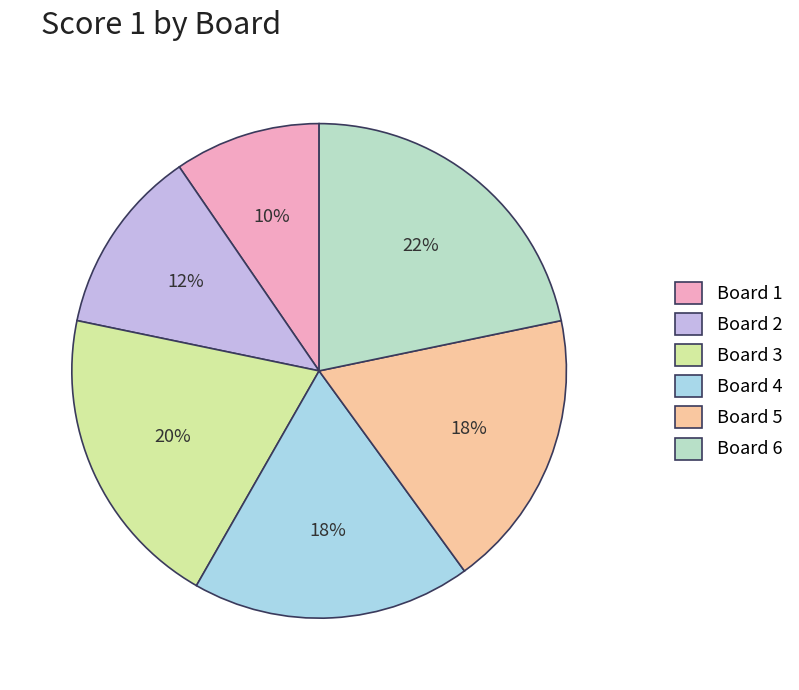

Which slice is the smallest?

Board 1